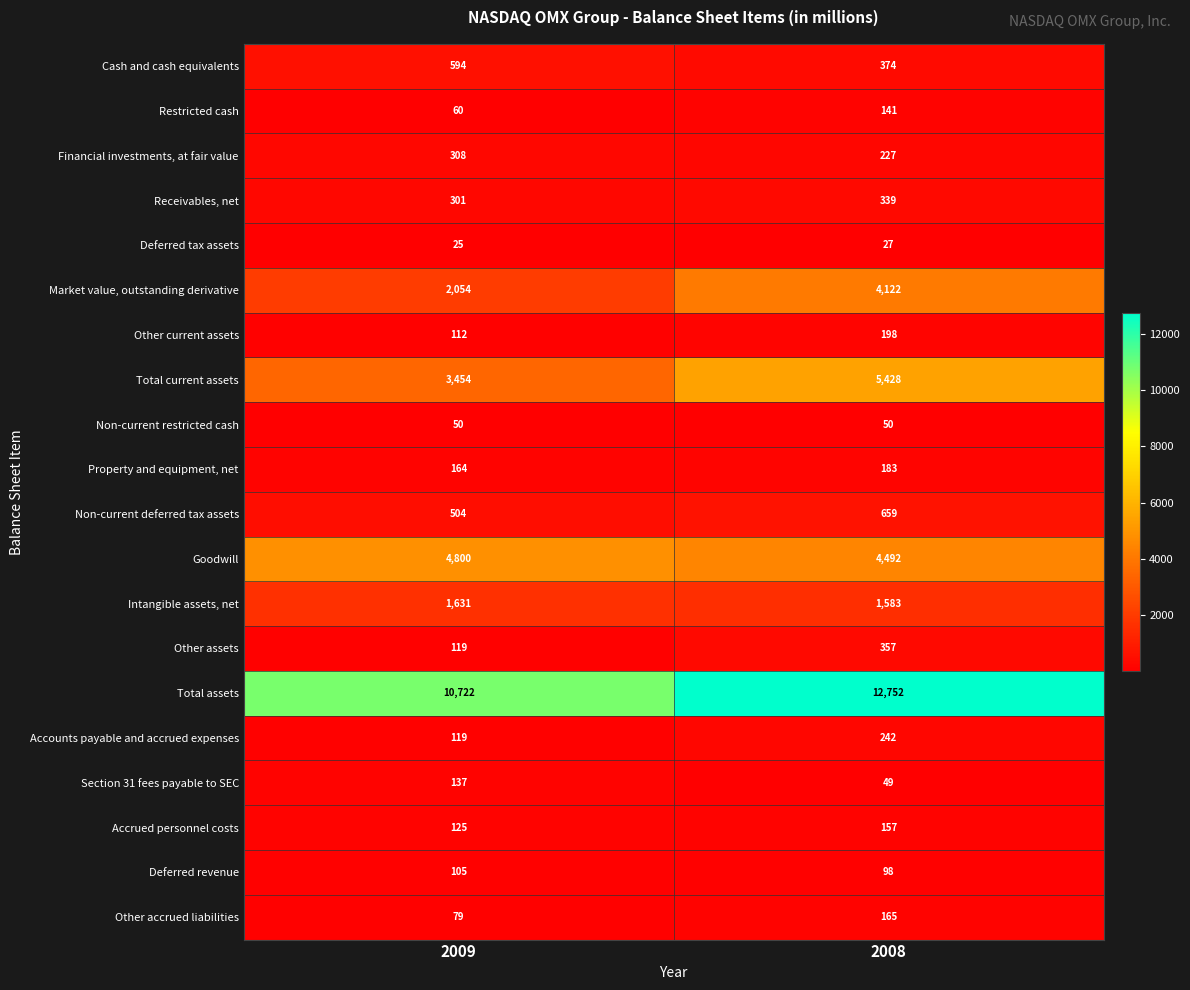

Which series has the widest spread of values?

Market value, outstanding derivative